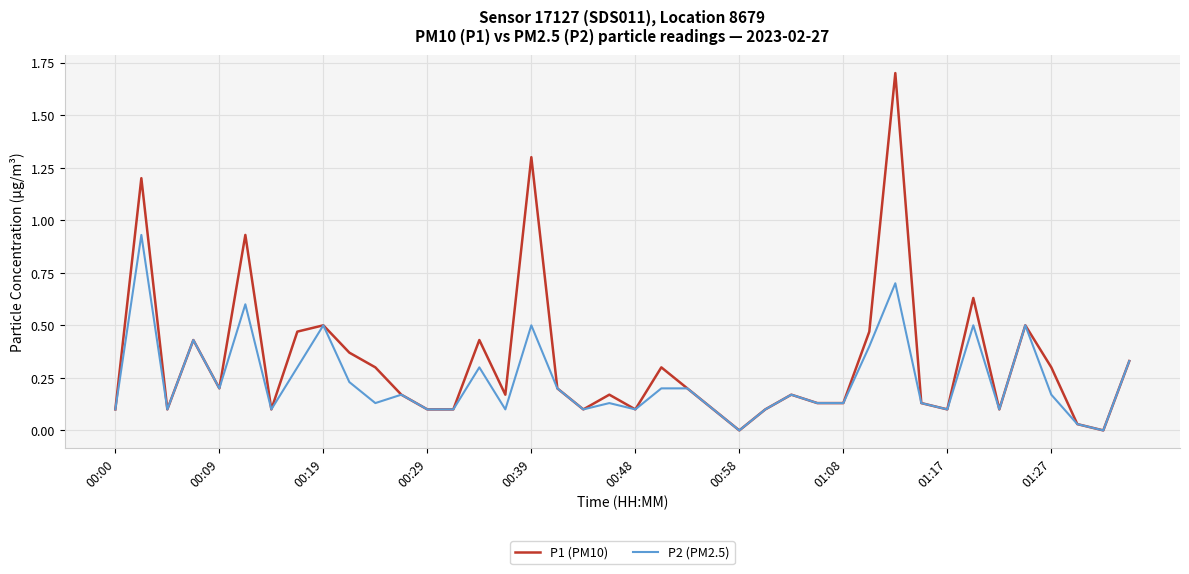

What are all the series names shown in the legend?

P1 (PM10), P2 (PM2.5)